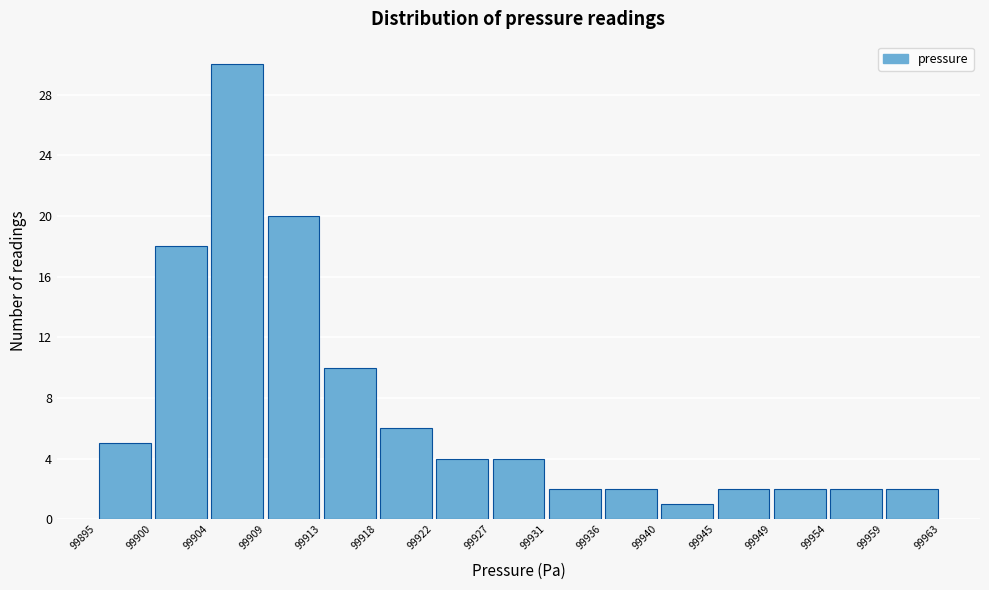

What is the height of the bar covering 99900 to 99904 on the x-axis? The values are not printed on the chart, so give them approximately, as read against the axis.

18